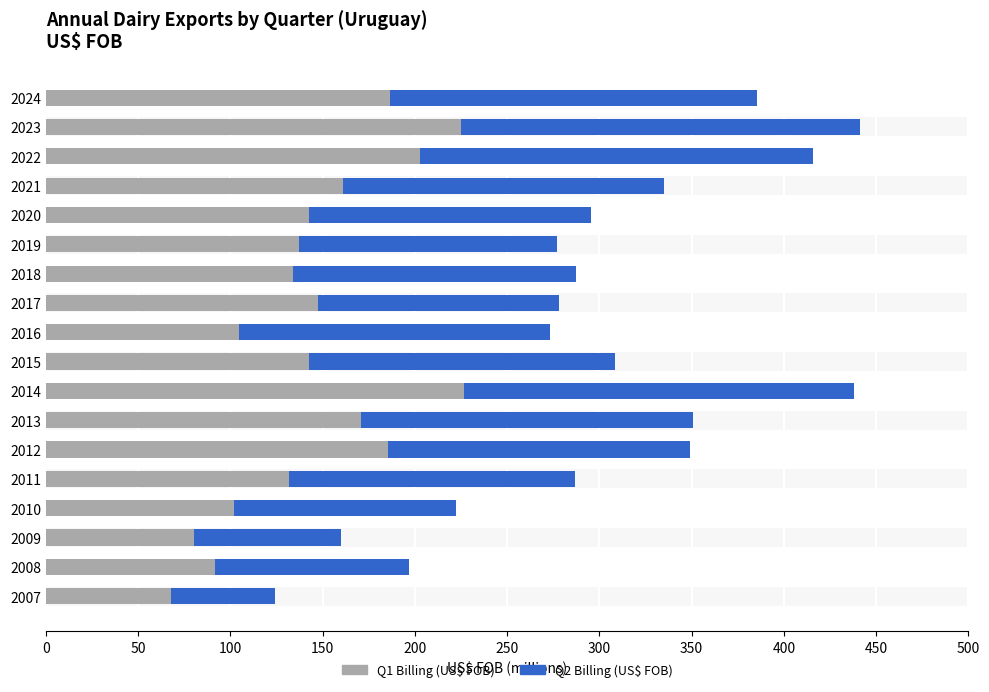

What is the maximum value for Q1 Billing (US$ FOB)?

226.5